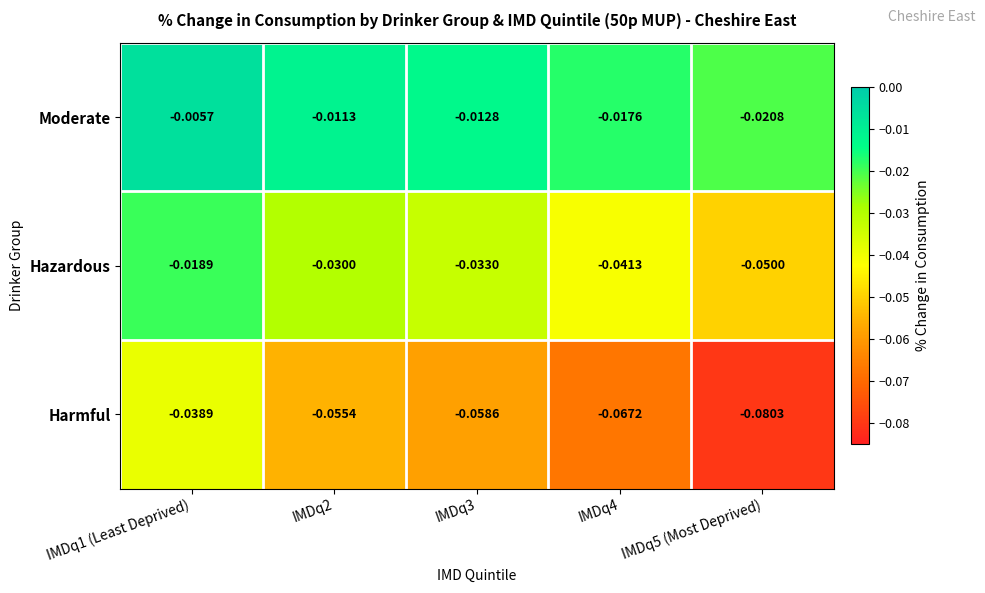

Rank the series at IMDq1 (Least Deprived) from lowest to highest value.

Harmful, Hazardous, Moderate